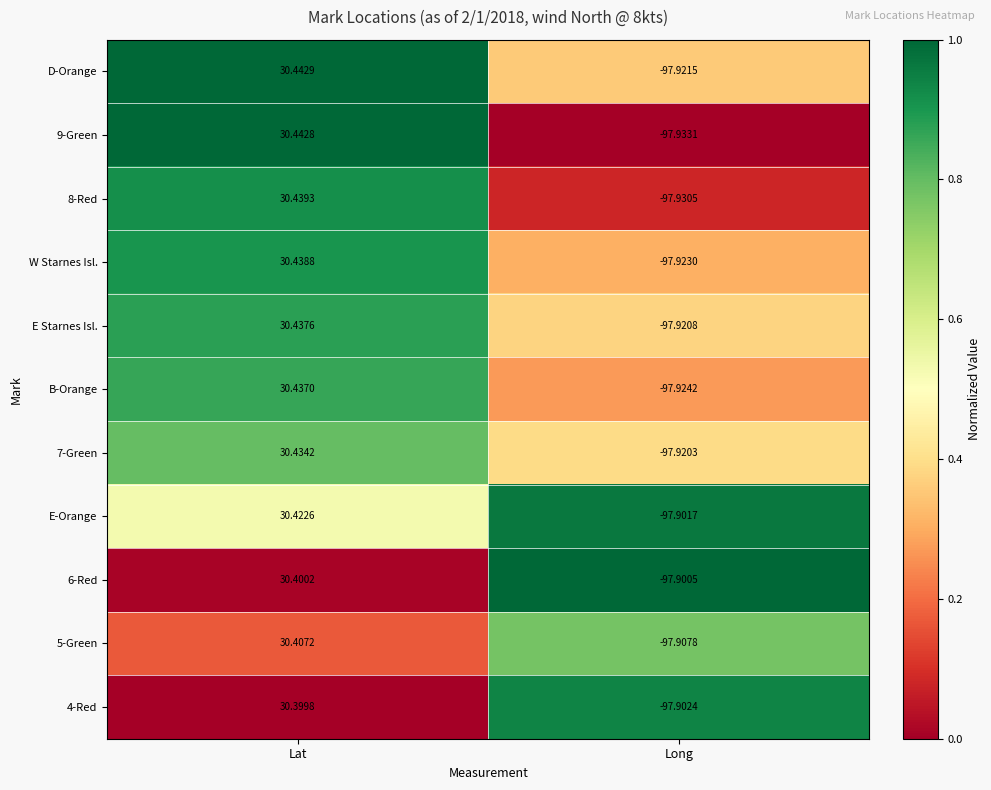

What is the total value across all series at Lat?

334.7